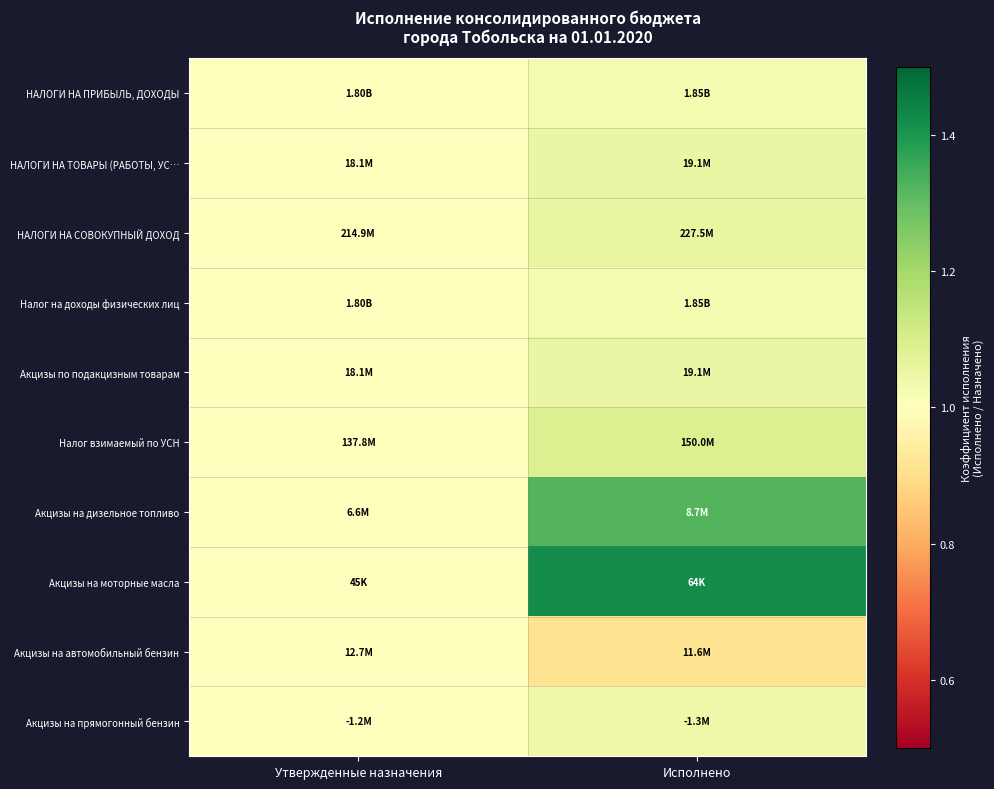

Which has a higher value, Утвержденные назначения or Исполнено?

Исполнено